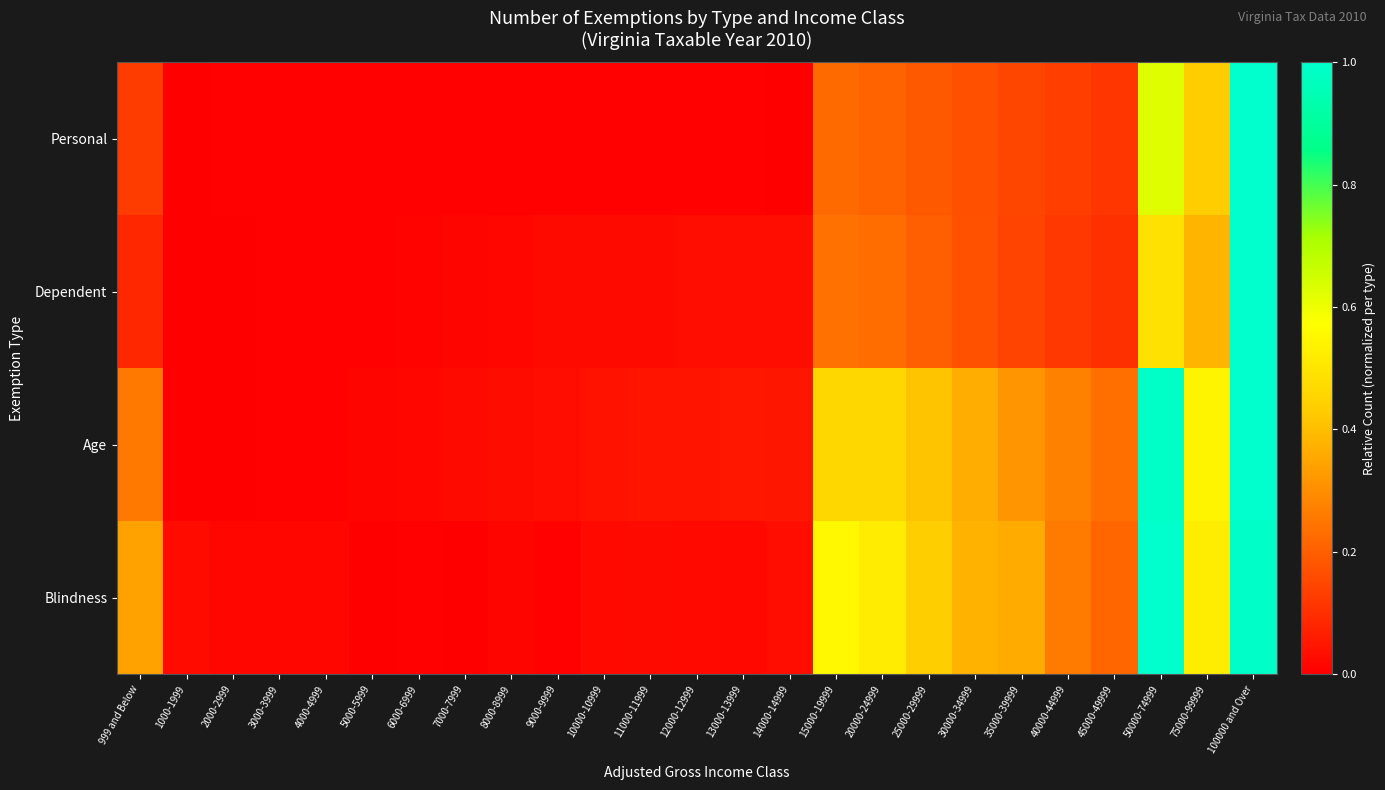

At how many categories does at least one series exceed 0?

25